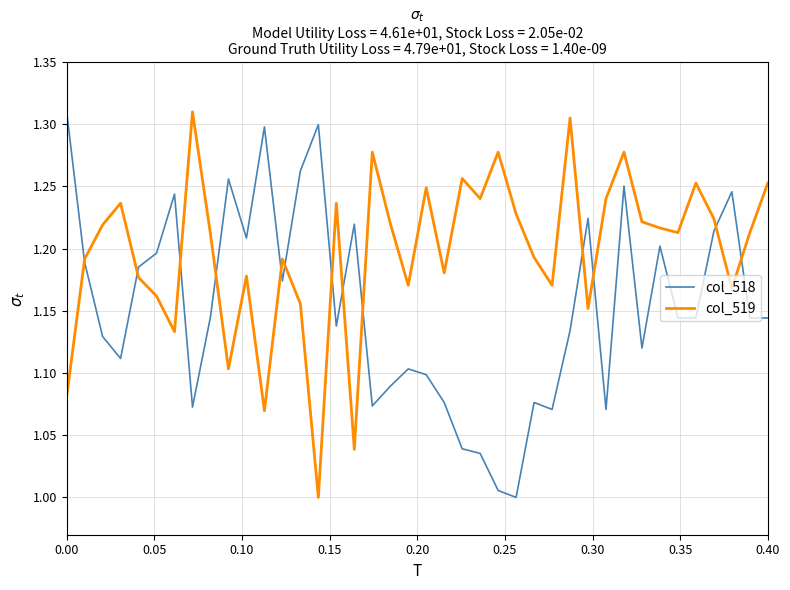

True or false: col_518 and col_519 cross at least once.

True